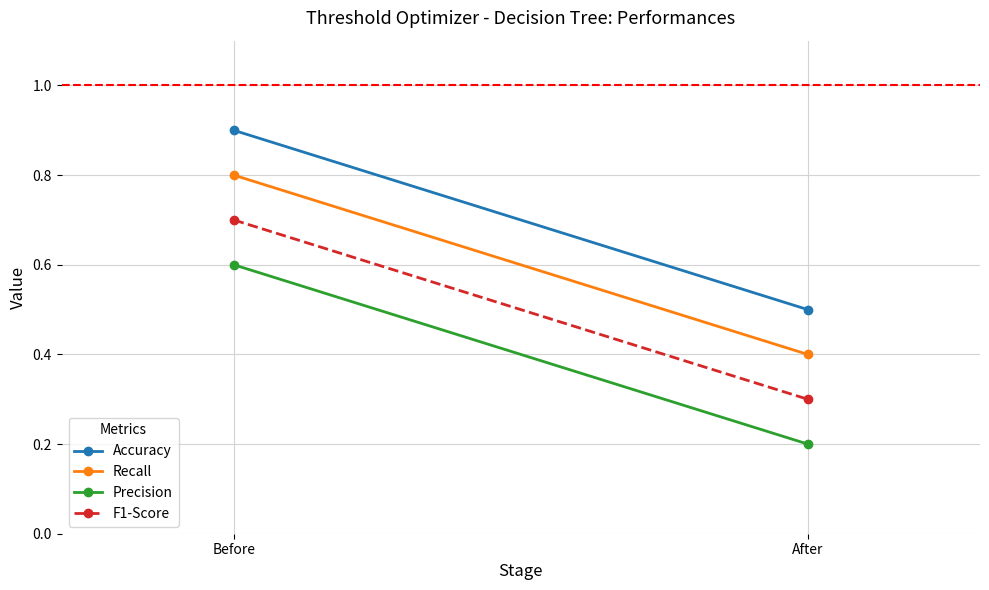

Reading right to left, list all the values displayed in this chart.

Accuracy: After=0.5	Before=0.9
Recall: After=0.4	Before=0.8
Precision: After=0.2	Before=0.6
F1-Score: After=0.3	Before=0.7